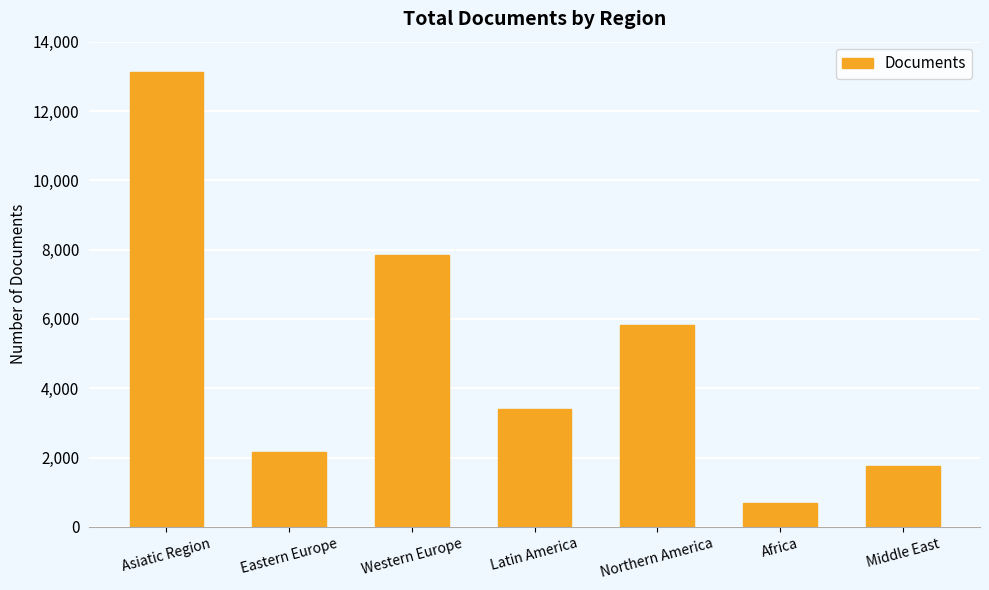

List the labels in order of value, smallest first.

Africa, Middle East, Eastern Europe, Latin America, Northern America, Western Europe, Asiatic Region